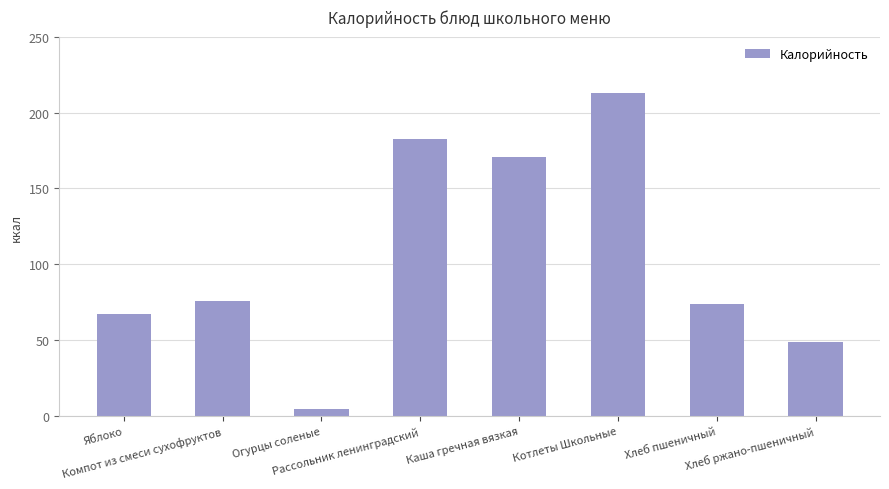

What is the value of the 1st bar from the left?

67.0